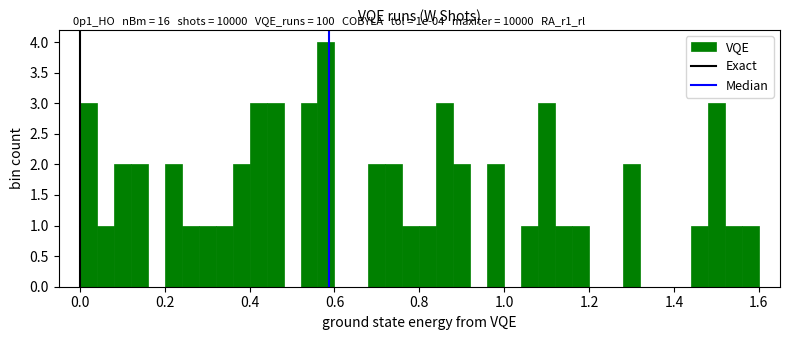

Around what value on the x-axis is the tallest bar? Give the approximate position of its centre, as read against the axis.

0.58